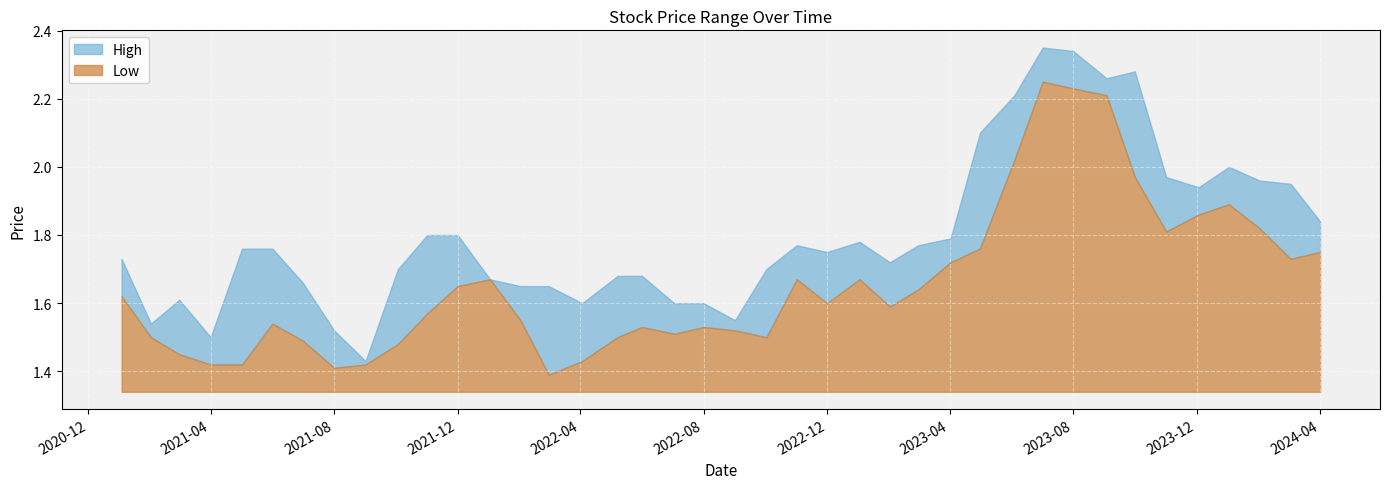

Rank the series by their maximum value, from lowest to highest.

Low, High